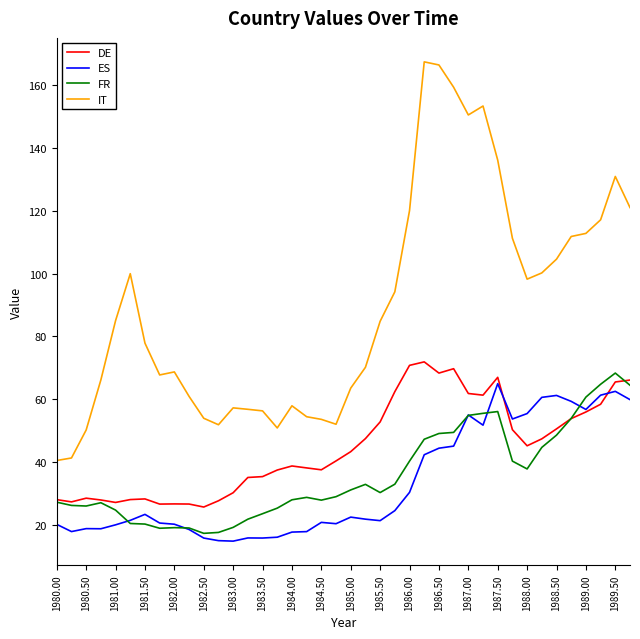

Which series has the largest range (max minus min)?

IT